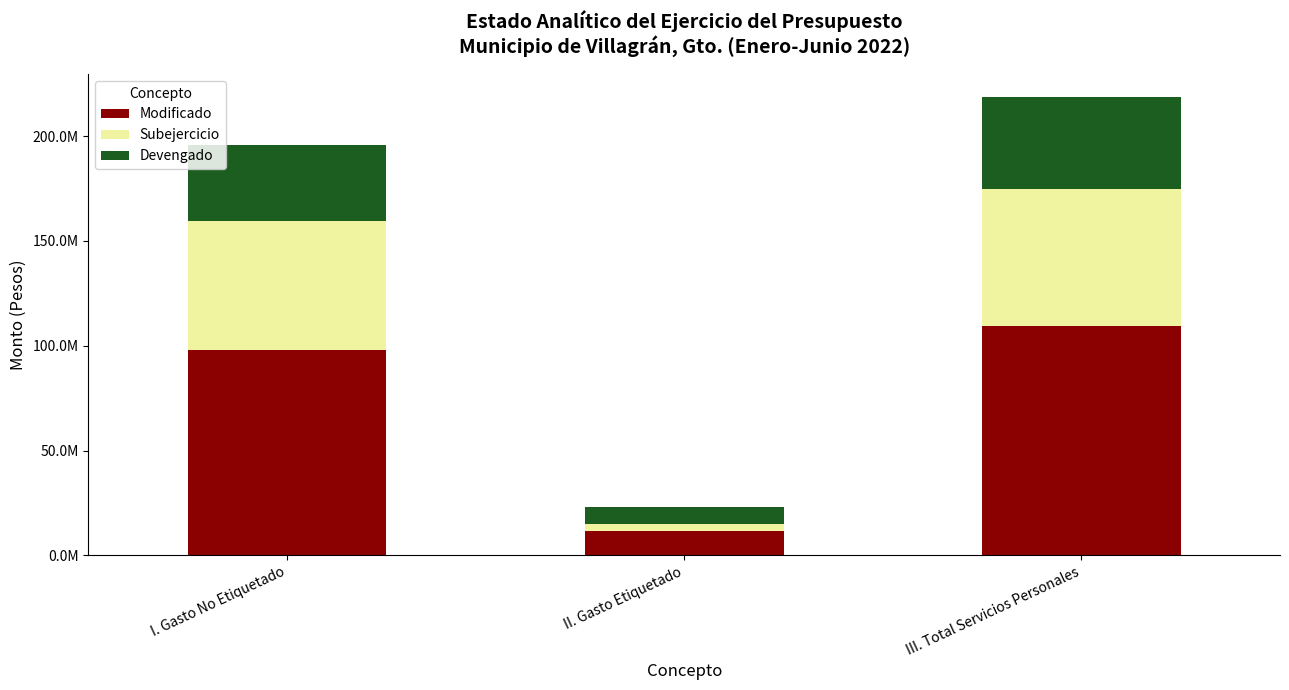

What are all the series names shown in the legend?

Modificado, Subejercicio, Devengado